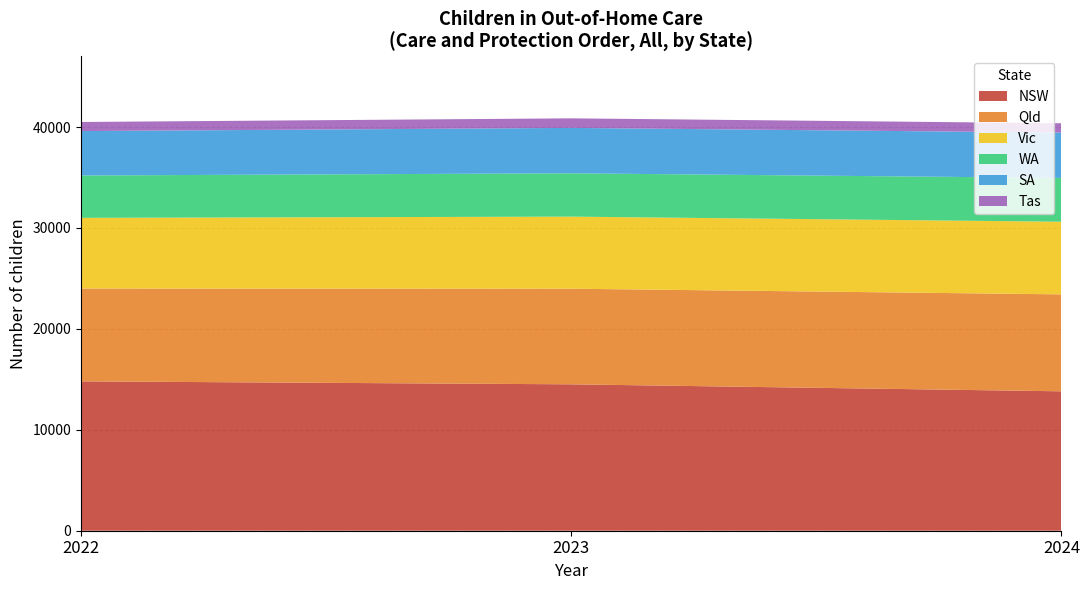

Is it true that NSW equals 13813 at 2024?

True